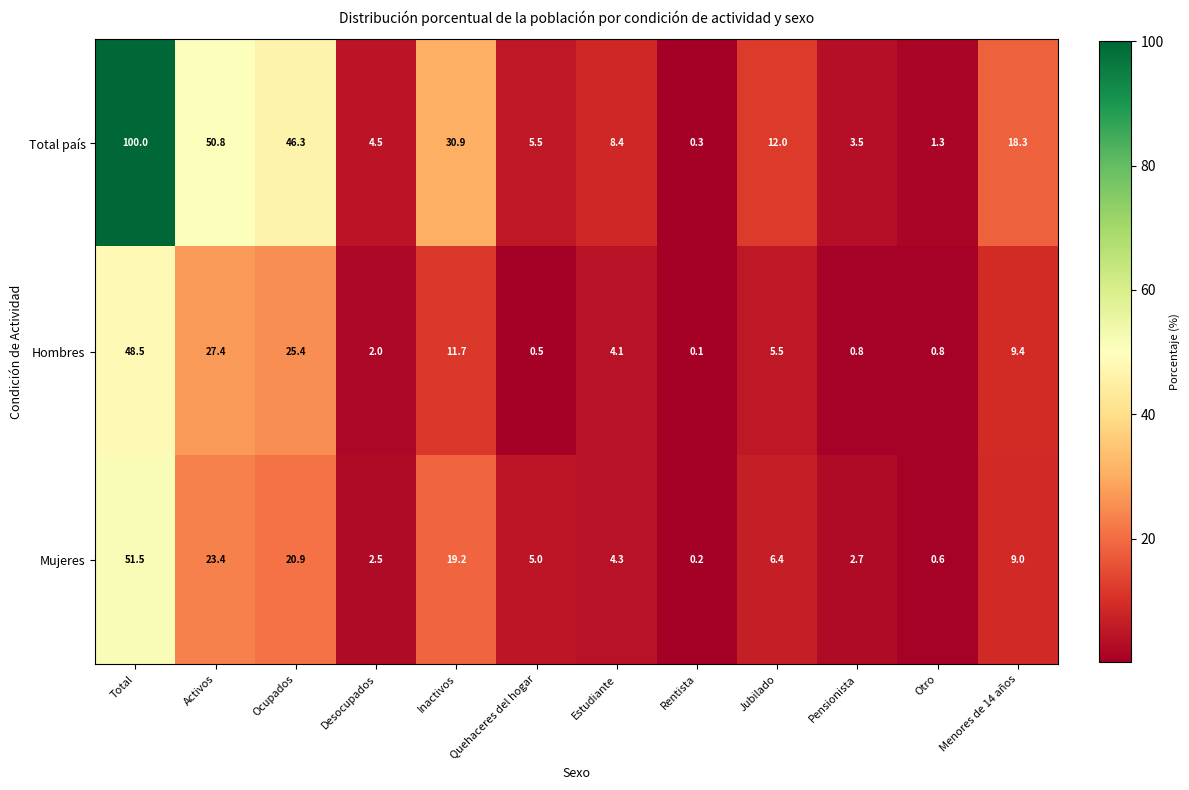

True or false: Hombres has a value of 0.1 at Rentista.

True